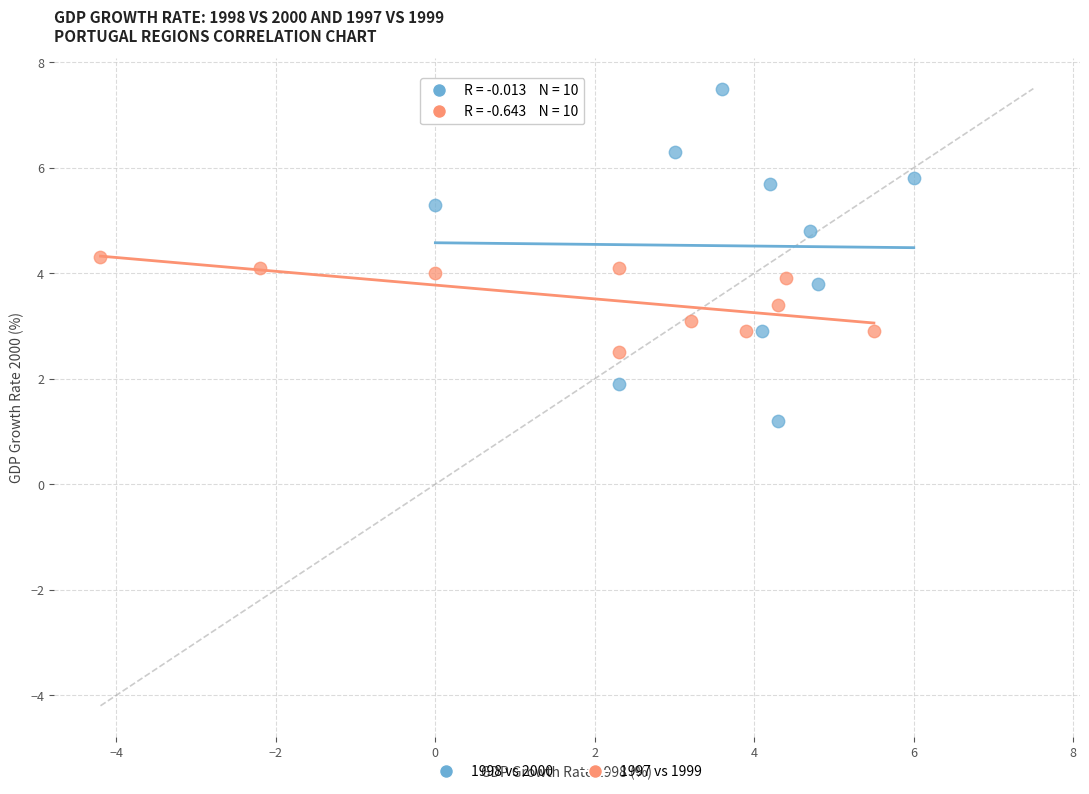

Which series has the largest Y range (max minus min)?

1998 vs 2000